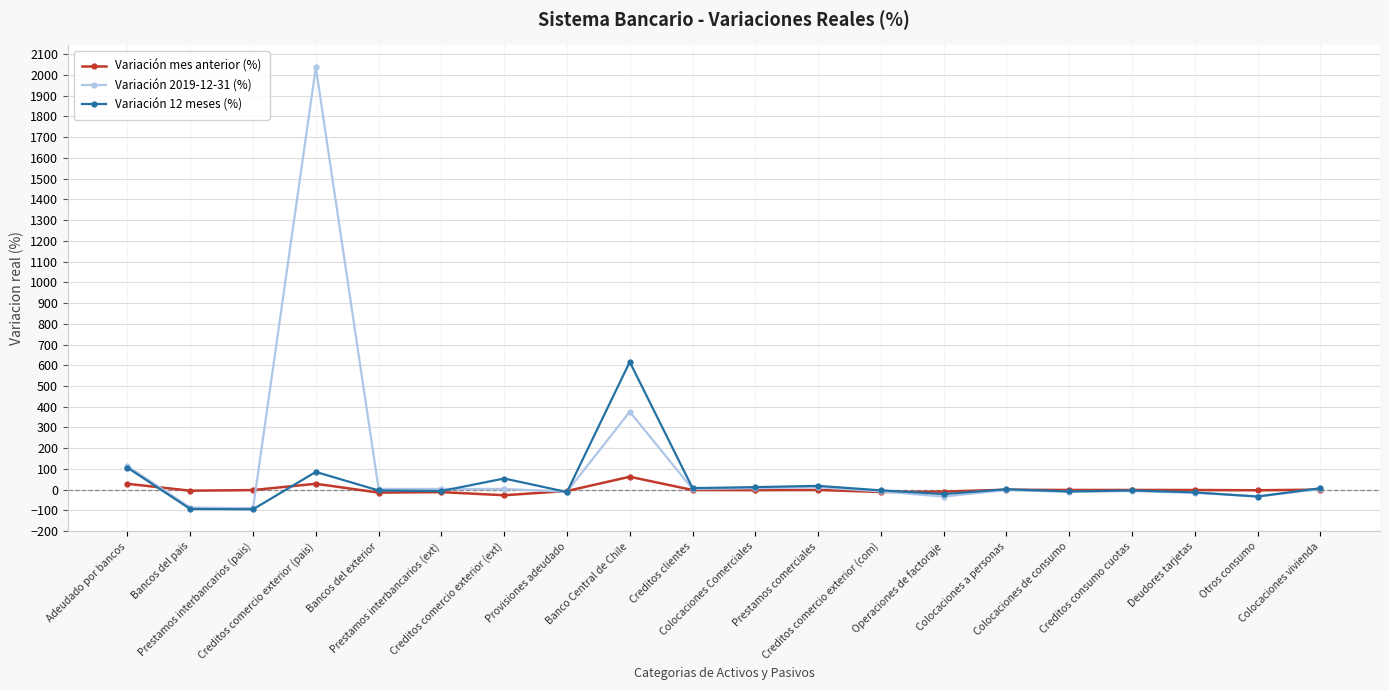

True or false: Variación 12 meses (%) has more than 0 points higher than both neighbors.

True